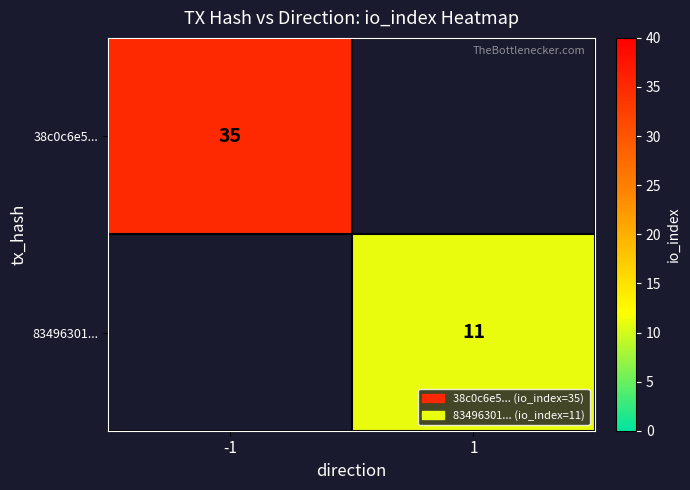

True or false: 38c0c6e5... has a value of 51.0 at -1.

False